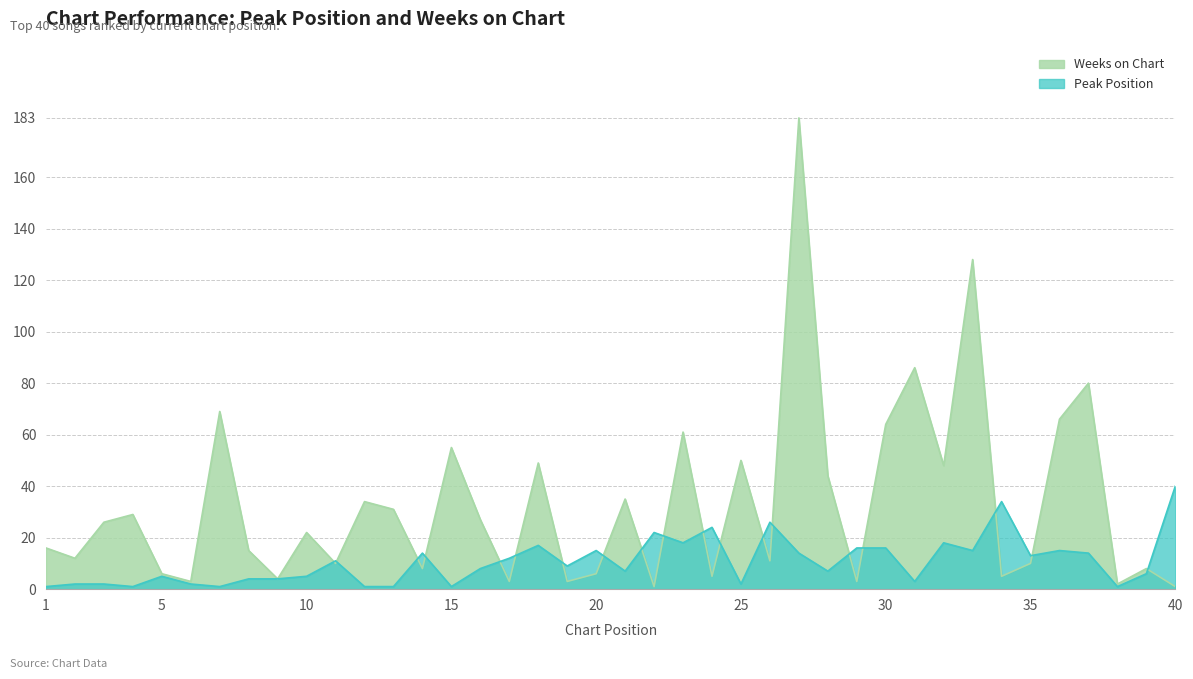

What is the value of the Weeks on Chart point at the 12th from the left?

34